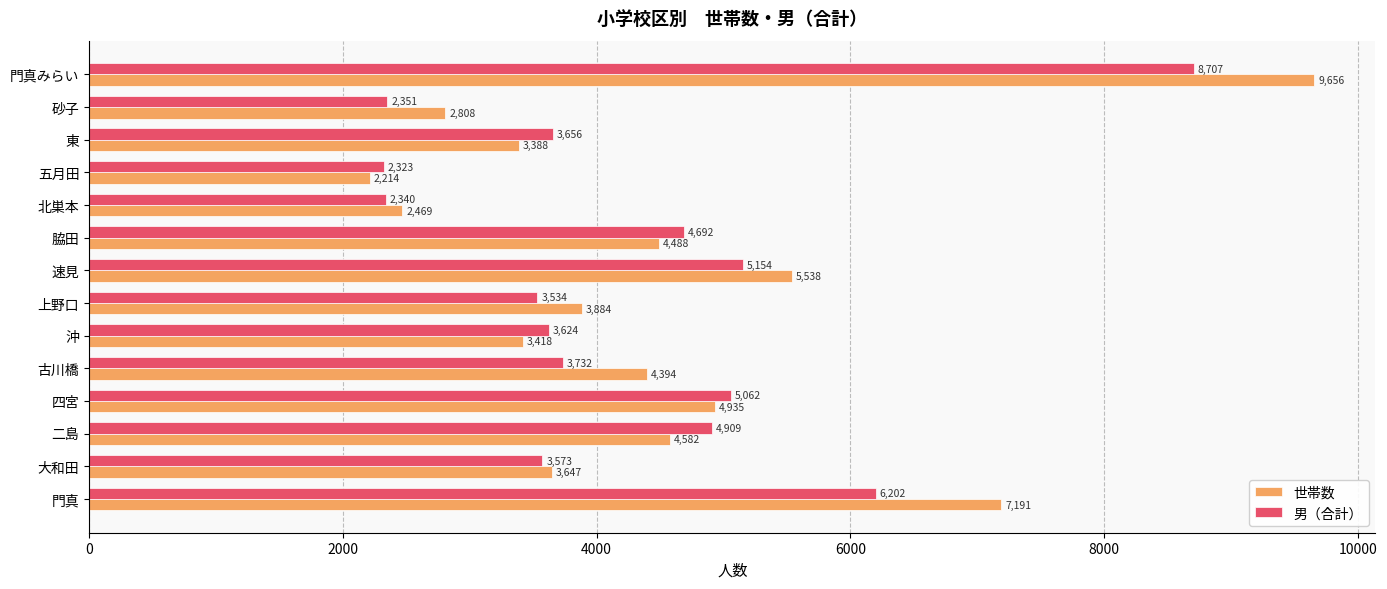

How many data points does each series have?

14